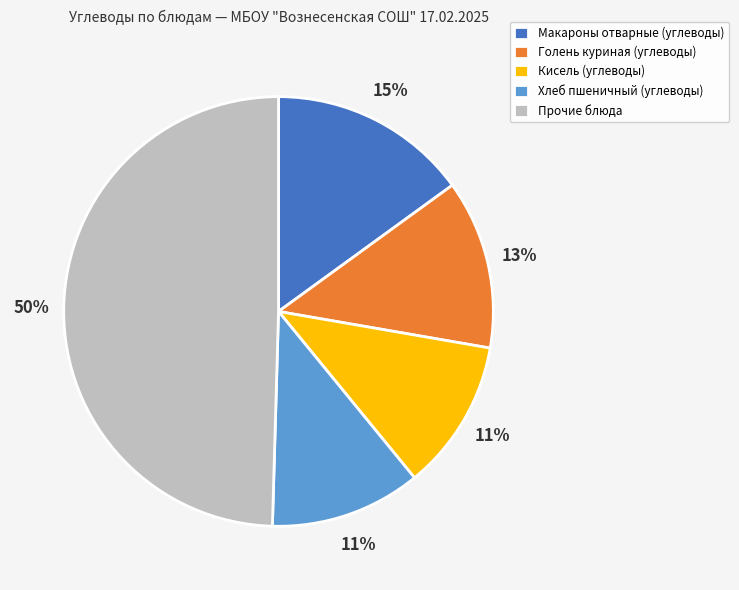

To the nearest percent, what portion does Голень куриная (углеводы) represent?

13%